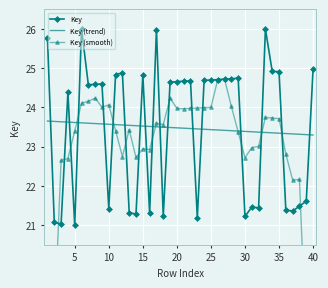

What is the maximum value for Key (trend)?

23.7